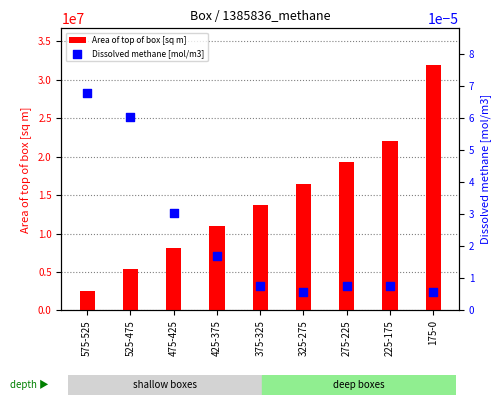

Is the value of Area of top of box [sq m] at 225-175 greater than the value of Dissolved methane [mol/m3] at 525-475?

Yes